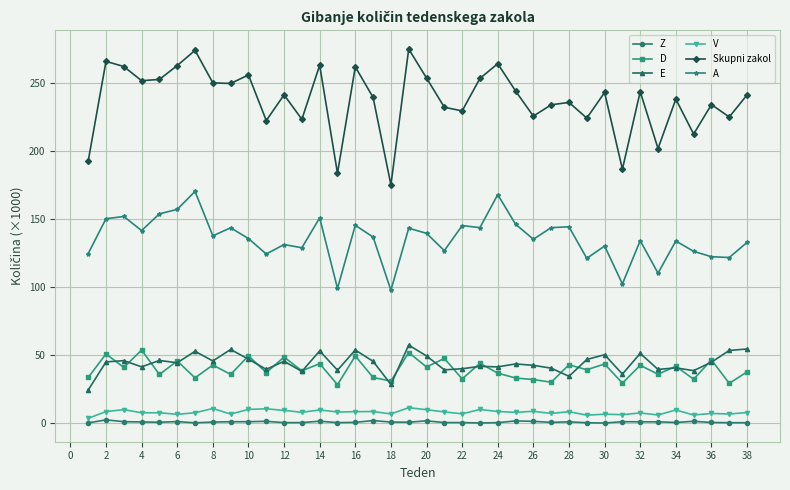

True or false: V and E intersect in this chart.

False